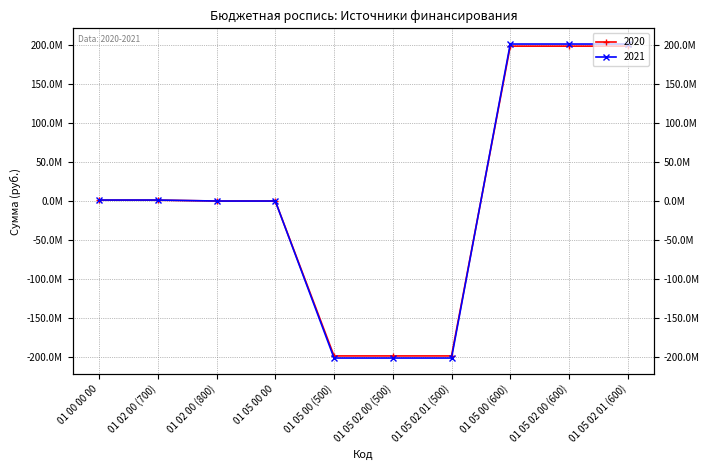

How many 2021 values are between -201413800 and 201413800?

10